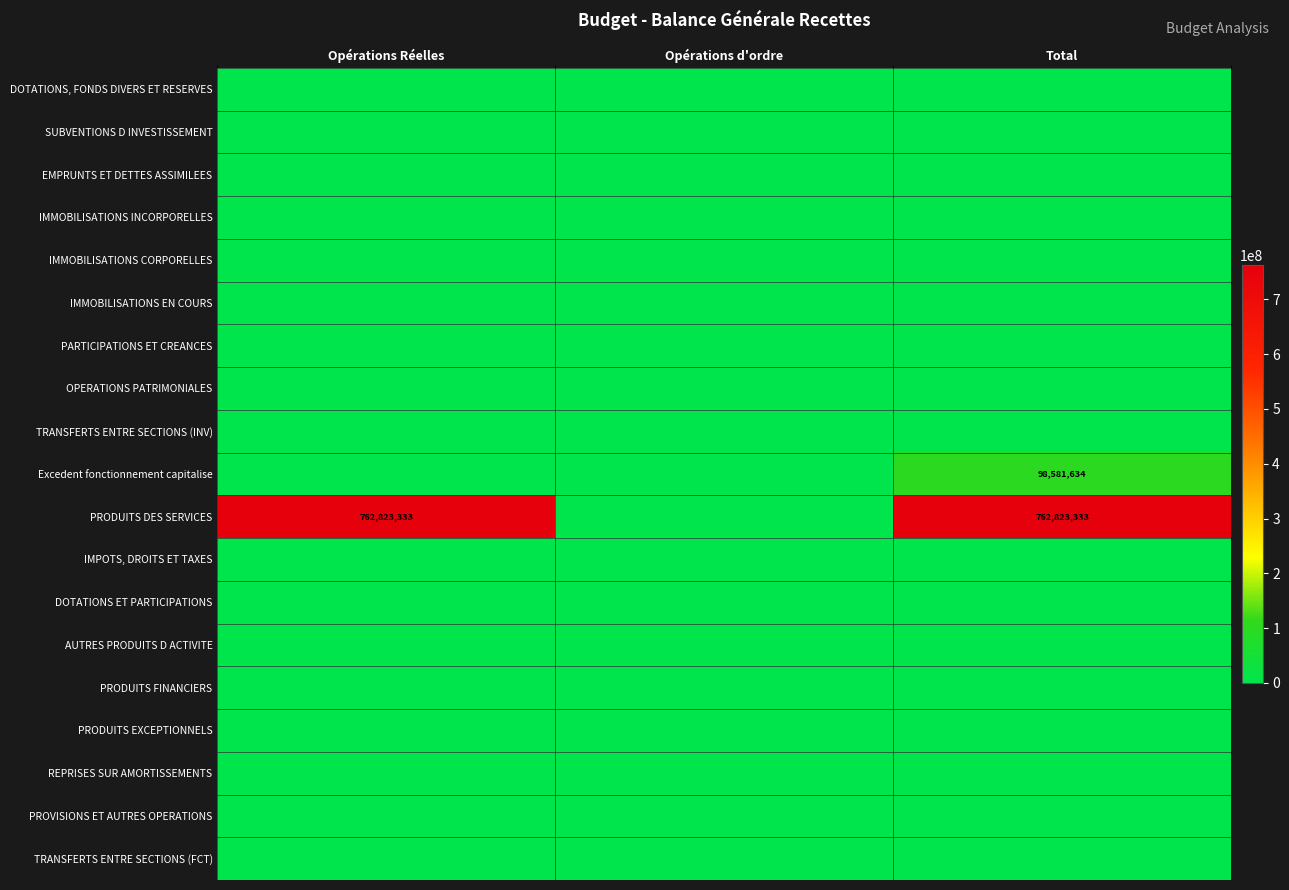

Which category has the lowest value in the IMMOBILISATIONS EN COURS series?

Opérations Réelles